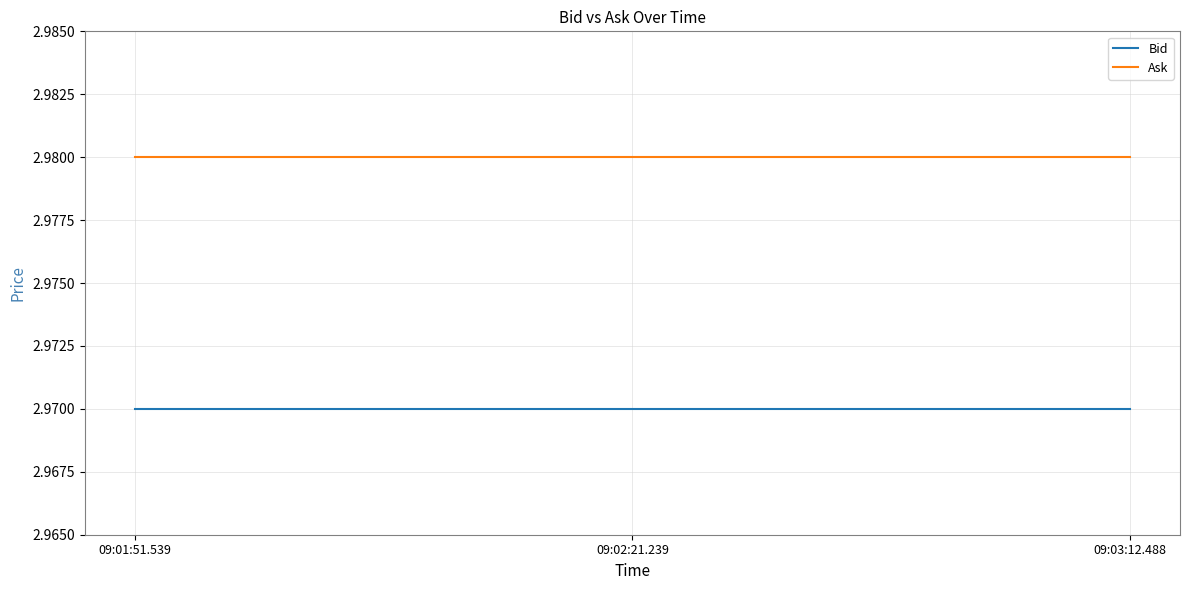

What is the total value across all series at 09:01:51.539?

6.0